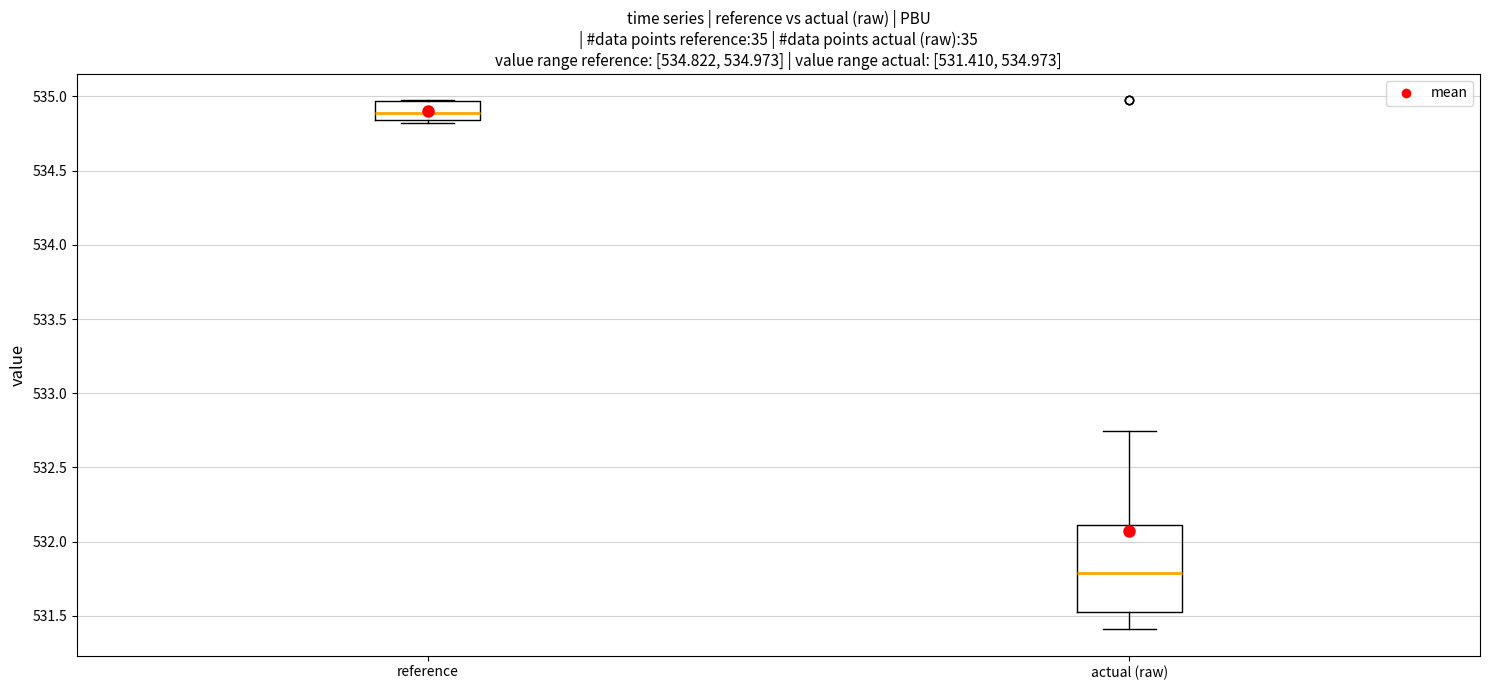

Which box has the highest median line?

reference